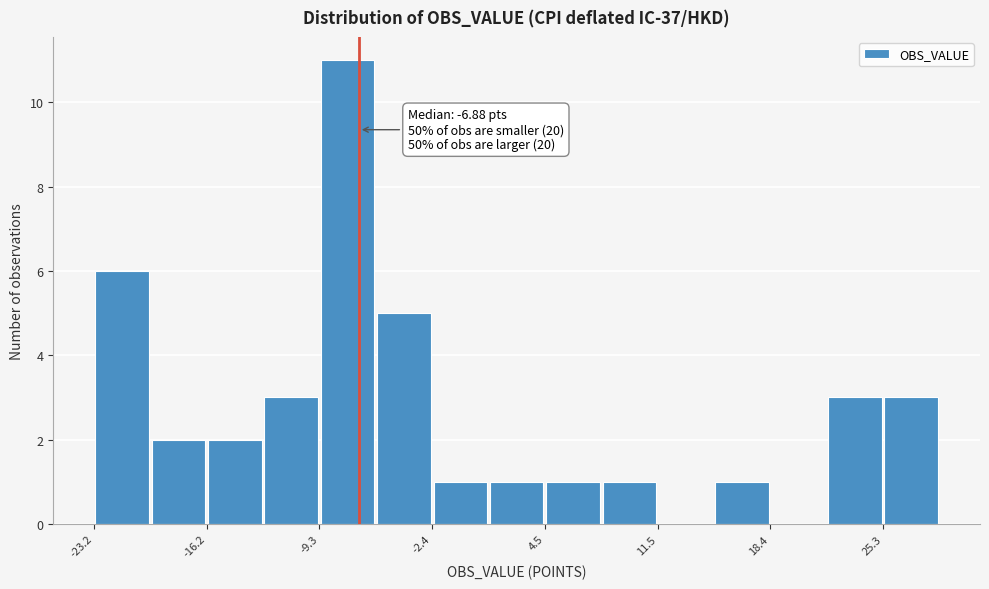

Around what value on the x-axis is the tallest bar? Give the approximate position of its centre, as read against the axis.

-8